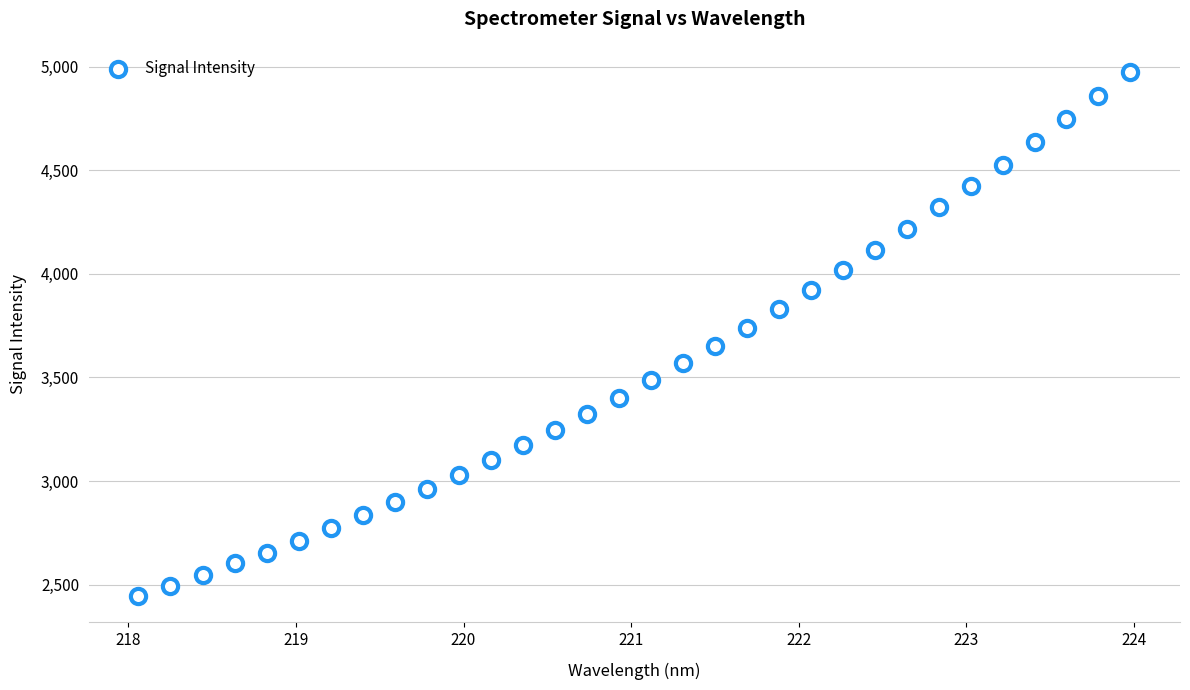

What is the range of X values (max minus min)?

5.9